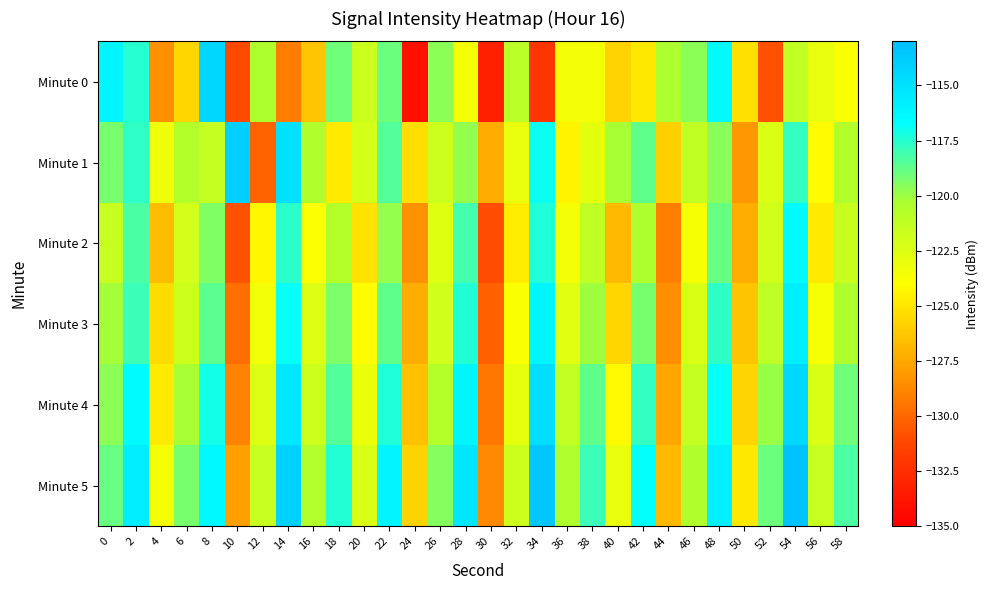

Reading left to right, extract all data points from this chart.

Minute 0: 0=-116.2	2=-117.5	4=-128.4	6=-125.6	8=-114.5	10=-131.1	12=-120.4	14=-129.1	16=-126.3	18=-119.0	20=-121.7	22=-119.0	24=-134.1	26=-119.7	28=-123.5	30=-133.3	32=-121.0	34=-132.1	36=-123.5	38=-123.5	40=-125.8	42=-124.9	44=-120.3	46=-119.7	48=-116.5	50=-125.2	52=-130.9	54=-121.3	56=-123.1	58=-123.8
Minute 1: 0=-119.2	2=-117.7	4=-123.3	6=-120.6	8=-121.4	10=-114.0	12=-130.2	14=-115.0	16=-120.5	18=-124.8	20=-122.1	22=-118.5	24=-125.3	26=-121.7	28=-119.8	30=-127.4	32=-123.1	34=-116.9	36=-124.5	38=-122.8	40=-120.3	42=-118.7	44=-125.9	46=-121.3	48=-119.6	50=-128.2	52=-122.4	54=-117.8	56=-124.1	58=-120.6
Minute 2: 0=-121.5	2=-118.3	4=-126.7	6=-122.1	8=-119.4	10=-130.8	12=-124.3	14=-117.6	16=-123.9	18=-120.7	20=-125.2	22=-119.8	24=-128.4	26=-122.6	28=-118.1	30=-131.0	32=-124.7	34=-117.3	36=-123.5	38=-121.2	40=-126.8	42=-120.4	44=-129.1	46=-123.7	48=-118.9	50=-127.3	52=-122.0	54=-116.5	56=-124.8	58=-121.6
Minute 3: 0=-120.2	2=-117.9	4=-125.4	6=-121.8	8=-118.6	10=-129.7	12=-123.4	14=-116.8	16=-122.5	18=-119.3	20=-124.1	22=-118.7	24=-127.3	26=-121.9	28=-117.4	30=-130.2	32=-123.8	34=-116.2	36=-122.7	38=-120.1	40=-125.6	42=-119.2	44=-128.5	46=-122.3	48=-117.7	50=-126.4	52=-121.1	54=-115.8	56=-123.6	58=-120.4
Minute 4: 0=-119.7	2=-116.5	4=-124.8	6=-120.3	8=-117.1	10=-128.9	12=-122.6	14=-115.4	16=-121.8	18=-118.5	20=-123.2	22=-117.3	24=-126.5	26=-120.7	28=-116.2	30=-129.4	32=-122.9	34=-114.8	36=-121.3	38=-118.7	40=-124.2	42=-117.8	44=-127.6	46=-121.4	48=-116.8	50=-125.7	52=-119.9	54=-114.5	56=-122.3	58=-119.1
Minute 5: 0=-118.9	2=-115.7	4=-123.5	6=-119.2	8=-116.4	10=-127.8	12=-121.5	14=-114.2	16=-120.6	18=-117.4	20=-122.3	22=-116.1	24=-125.8	26=-119.5	28=-115.3	30=-128.7	32=-121.8	34=-113.6	36=-120.4	38=-117.9	40=-123.1	42=-116.7	44=-126.8	46=-120.5	48=-115.9	50=-124.9	52=-119.0	54=-113.2	56=-121.5	58=-118.3